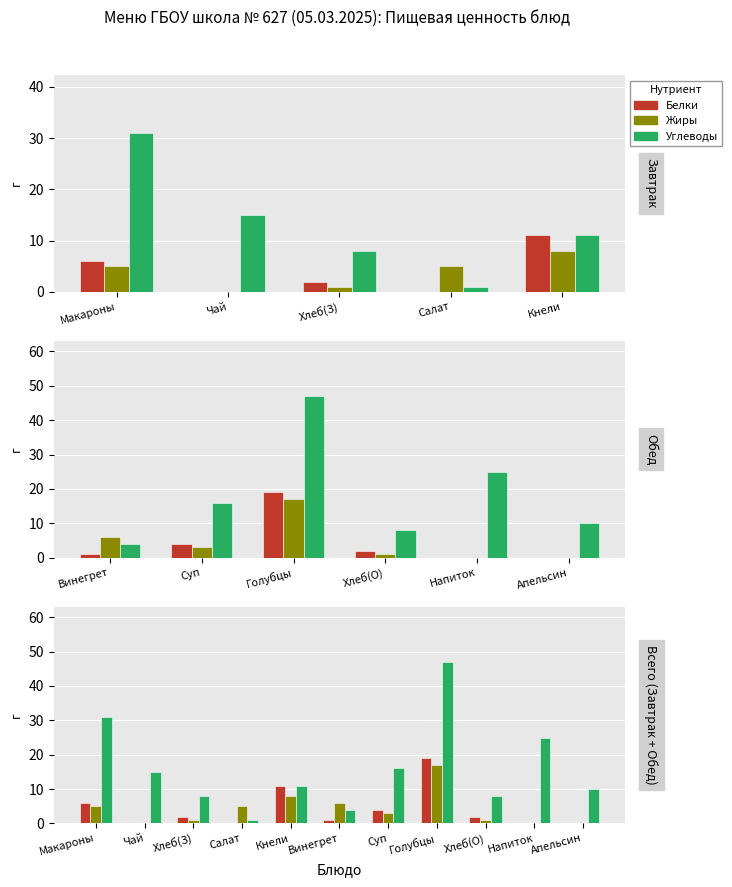

How many data points in Жиры are above 3?

5